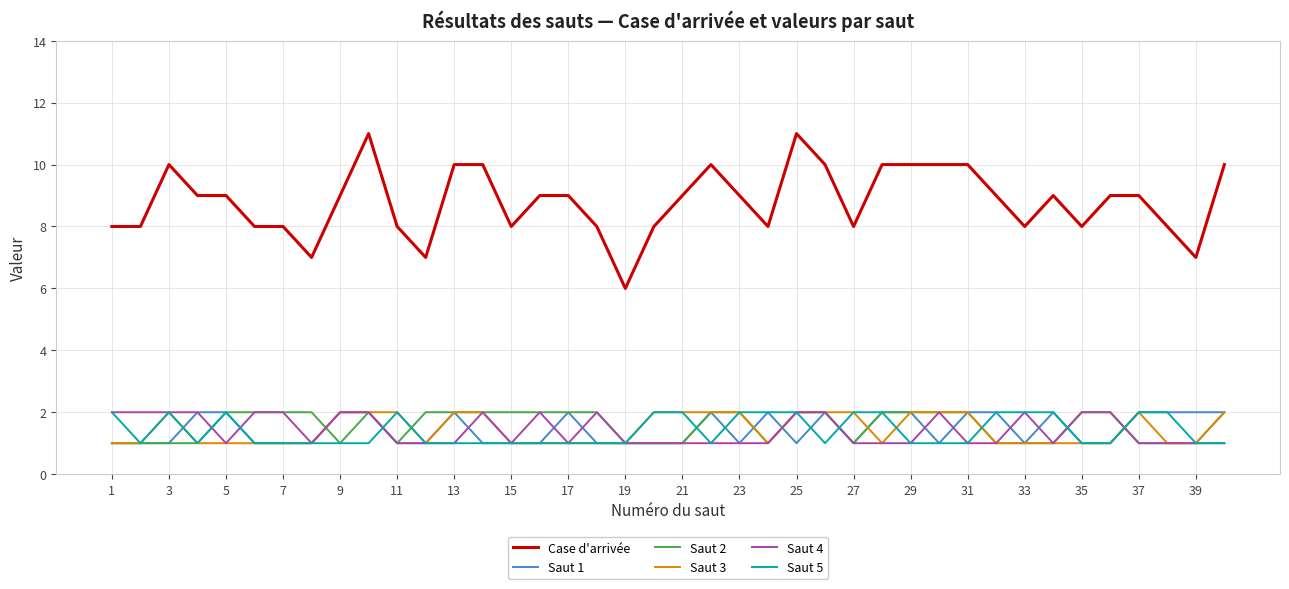

Which series has the largest total across all categories?

Case d'arrivée